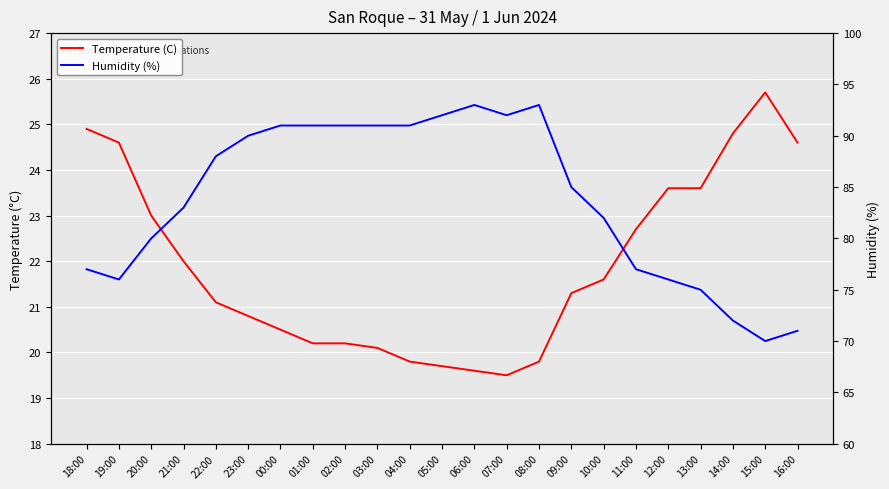

Reading left to right, transcribe all the data shown in this chart.

Temperature (C): 18:00=24.9	19:00=24.6	20:00=23.0	21:00=22.0	22:00=21.1	23:00=20.8	00:00=20.5	01:00=20.2	02:00=20.2	03:00=20.1	04:00=19.8	05:00=19.7	06:00=19.6	07:00=19.5	08:00=19.8	09:00=21.3	10:00=21.6	11:00=22.7	12:00=23.6	13:00=23.6	14:00=24.8	15:00=25.7	16:00=24.6
Humidity (%): 18:00=77.0	19:00=76.0	20:00=80.0	21:00=83.0	22:00=88.0	23:00=90.0	00:00=91.0	01:00=91.0	02:00=91.0	03:00=91.0	04:00=91.0	05:00=92.0	06:00=93.0	07:00=92.0	08:00=93.0	09:00=85.0	10:00=82.0	11:00=77.0	12:00=76.0	13:00=75.0	14:00=72.0	15:00=70.0	16:00=71.0